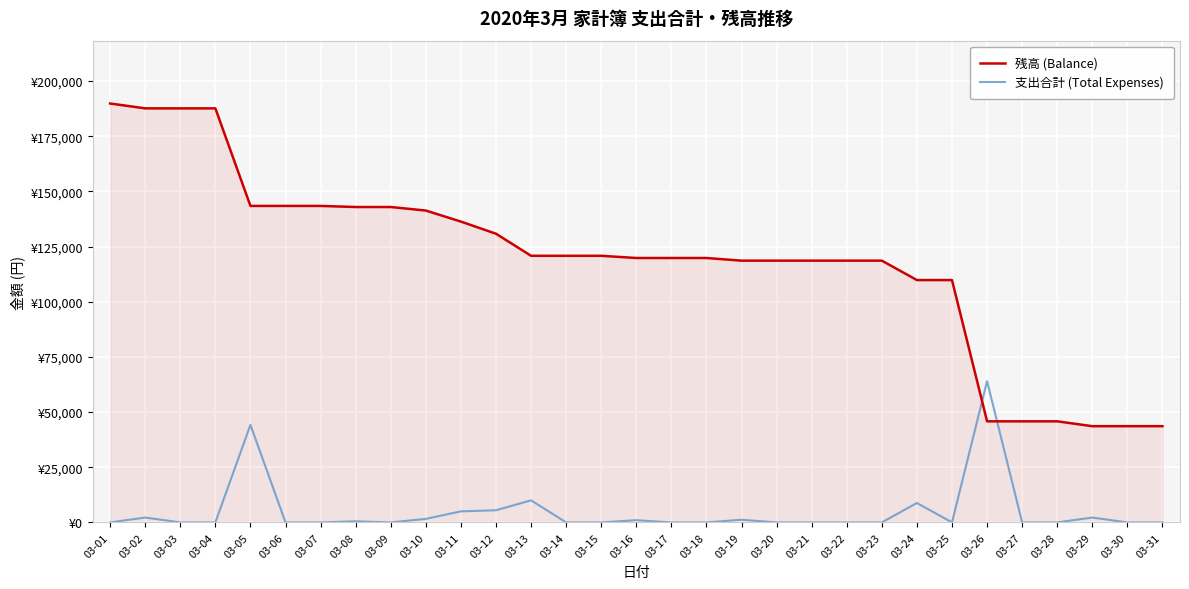

What is the value of the 残高 (Balance) point at the 22nd from the left?

118600